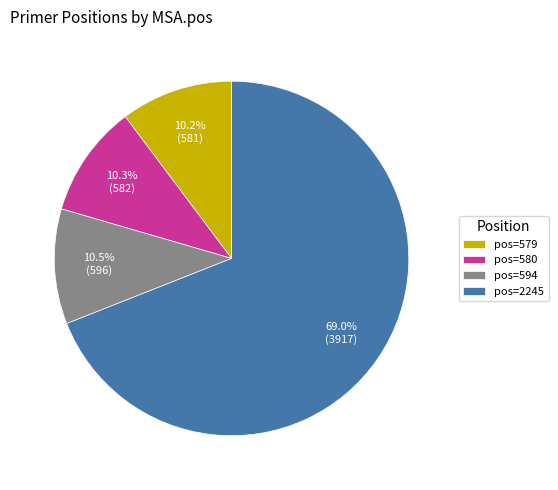

To the nearest percent, what is the difference between the largest and smallest slice percentages?

59%